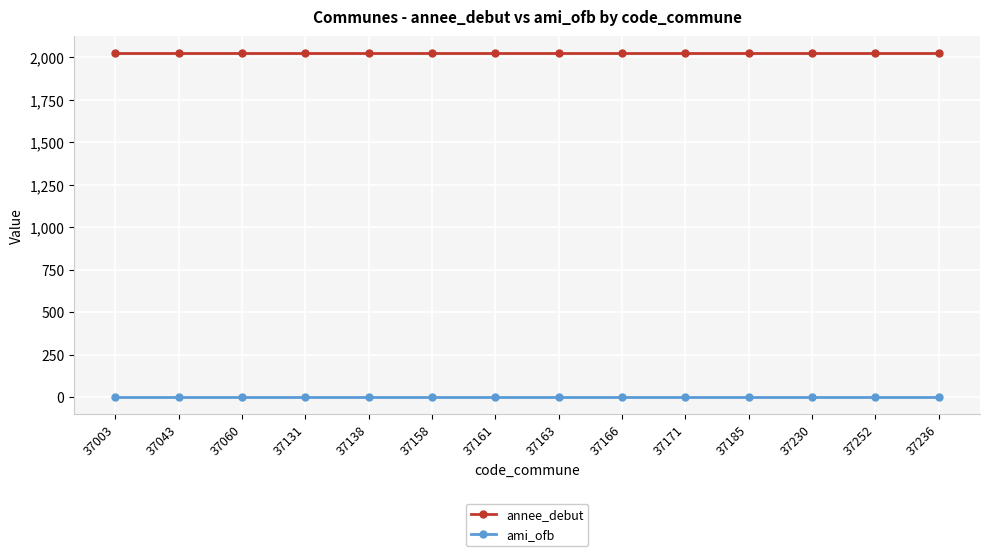

At 37158, list the series in order from smallest to largest.

ami_ofb, annee_debut